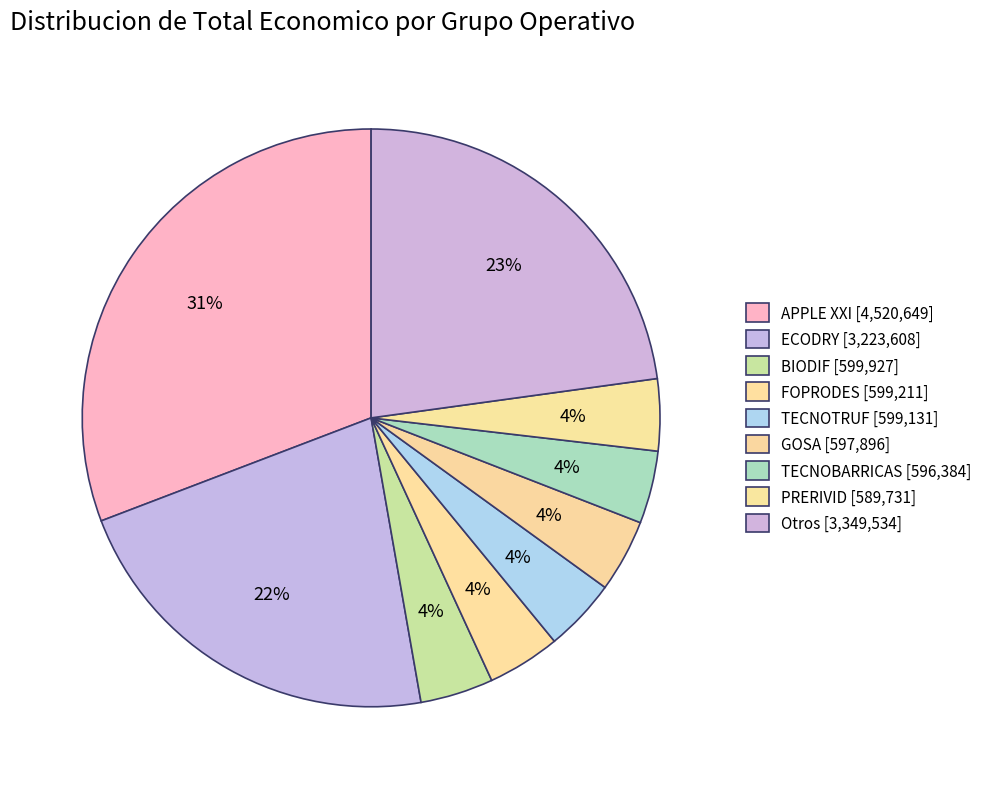

How many segments does this pie chart have?

9